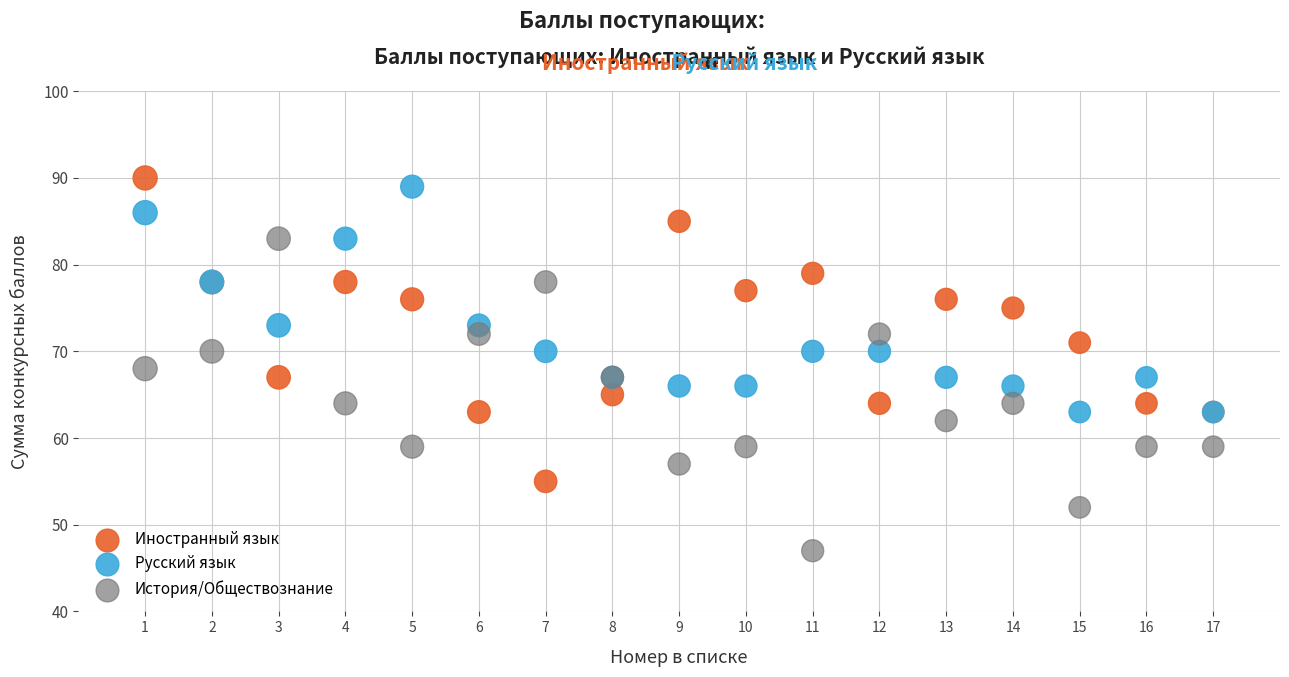

What are all the series names shown in the legend?

Иностранный язык, Русский язык, История/Обществознание